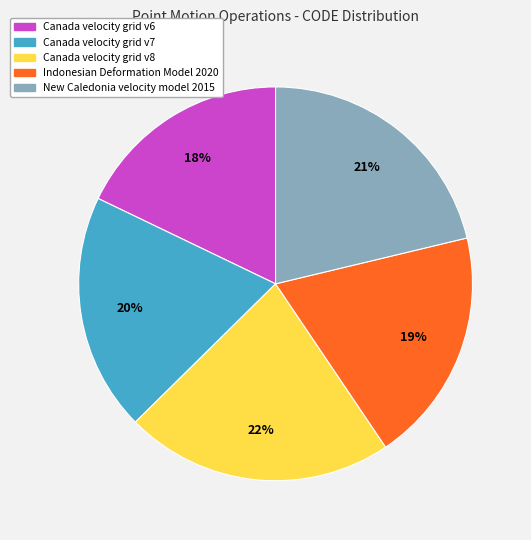

What is the ratio of the value at New Caledonia velocity model 2015 to the value at Canada velocity grid v6?

1.2